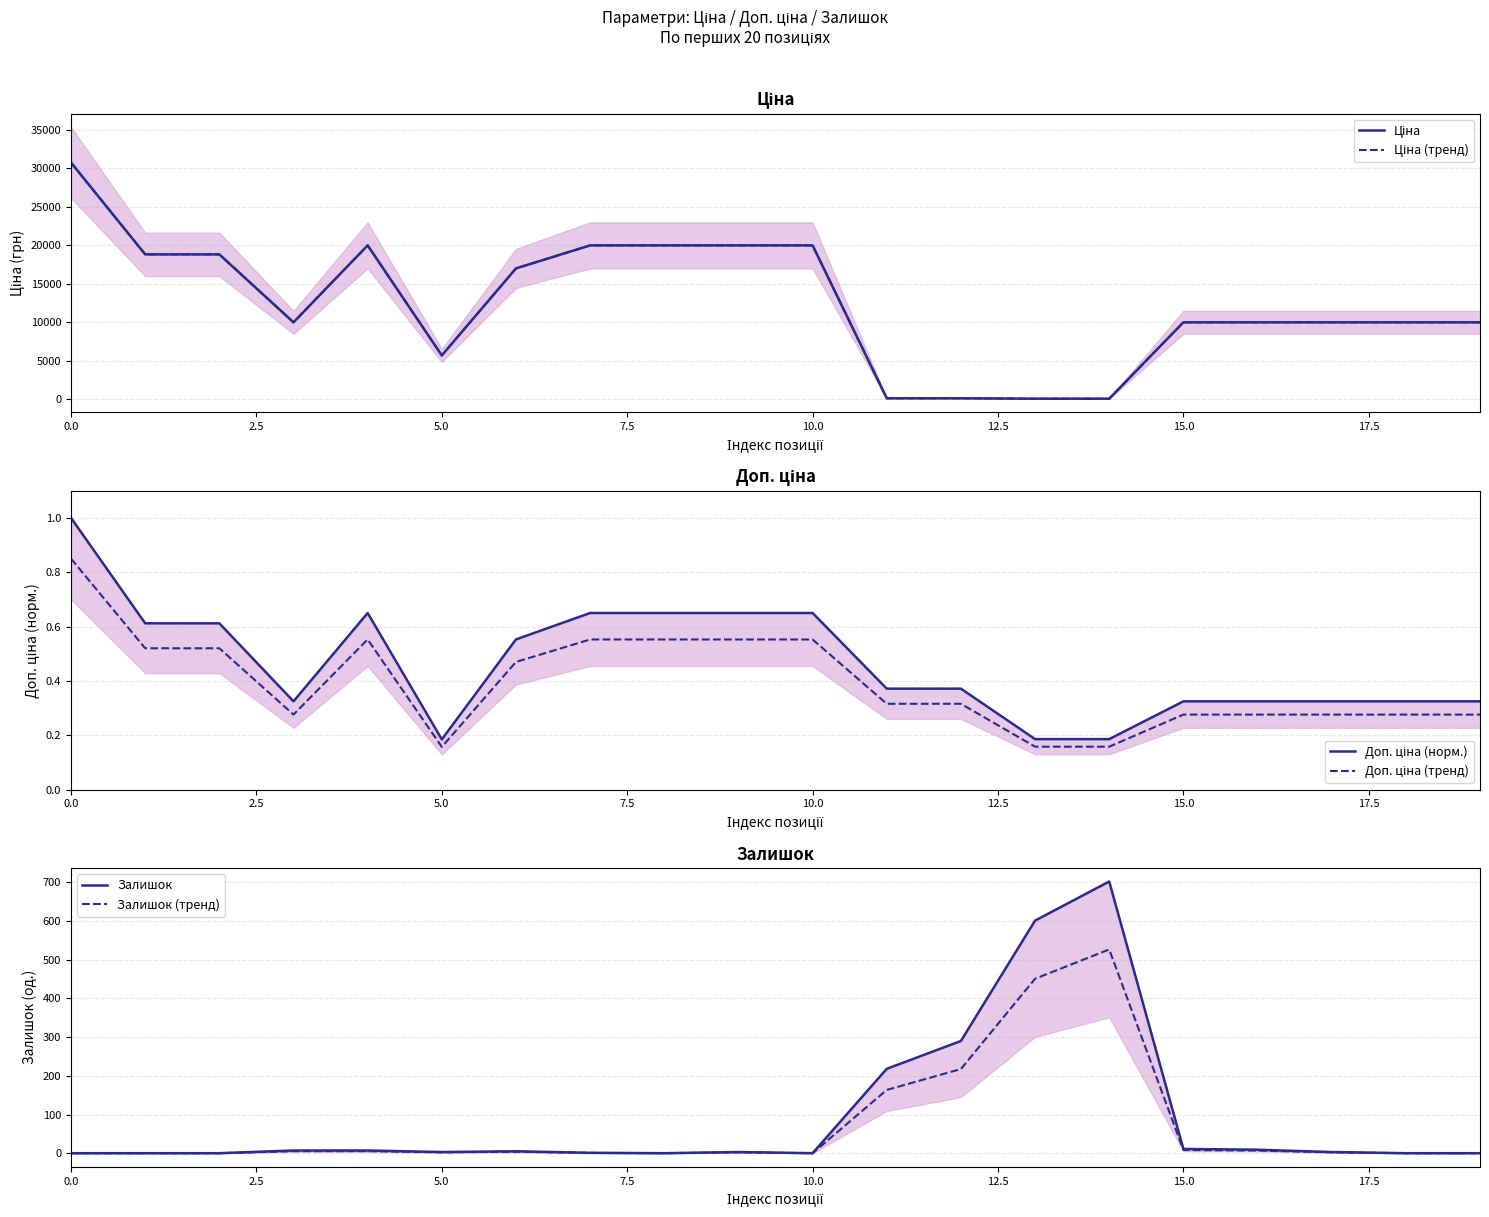

At which label does Залишок (тренд) reach its peak?

14